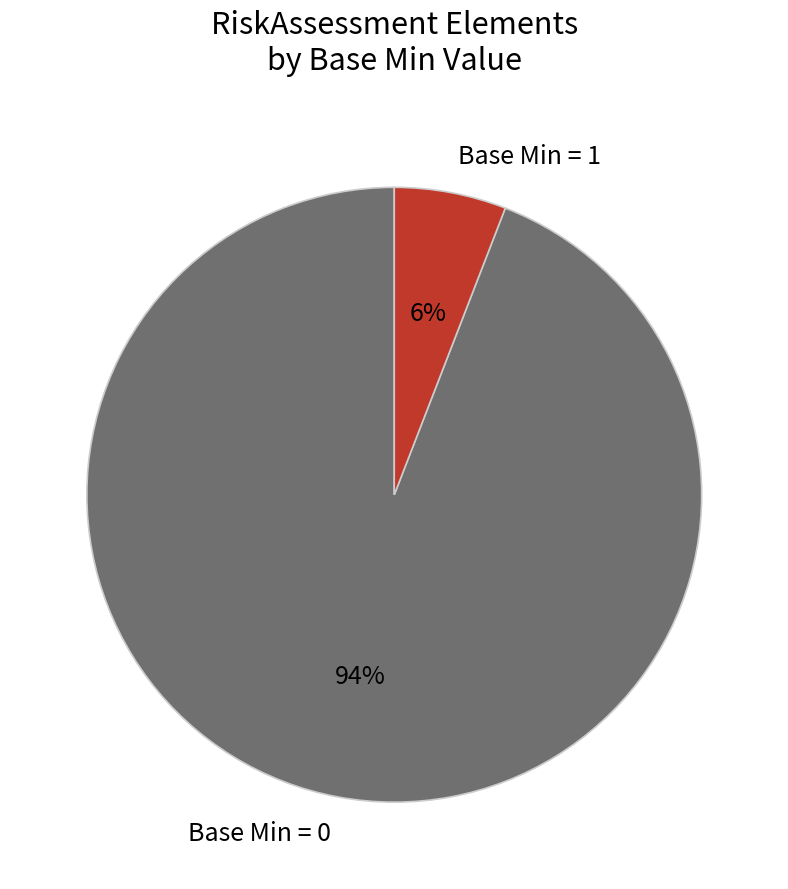

True or false: Base Min = 0 accounts for 94% of the total.

True